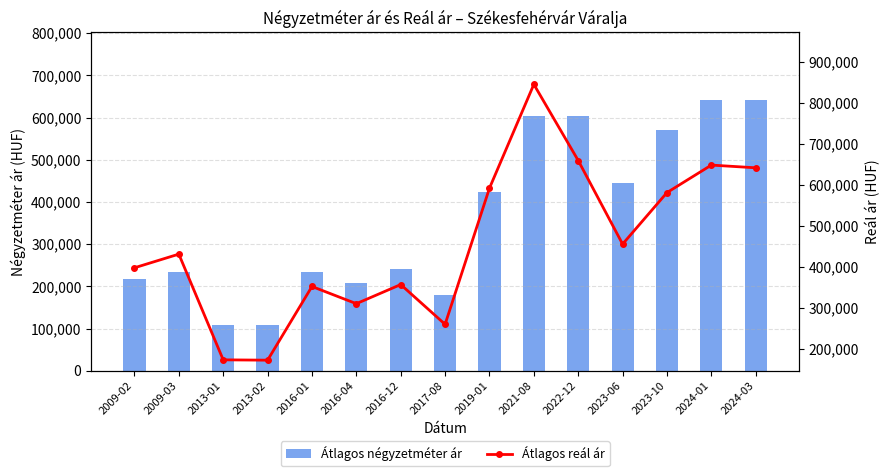

Rank the series by their maximum value, from lowest to highest.

Átlagos négyzetméter ár, Átlagos reál ár